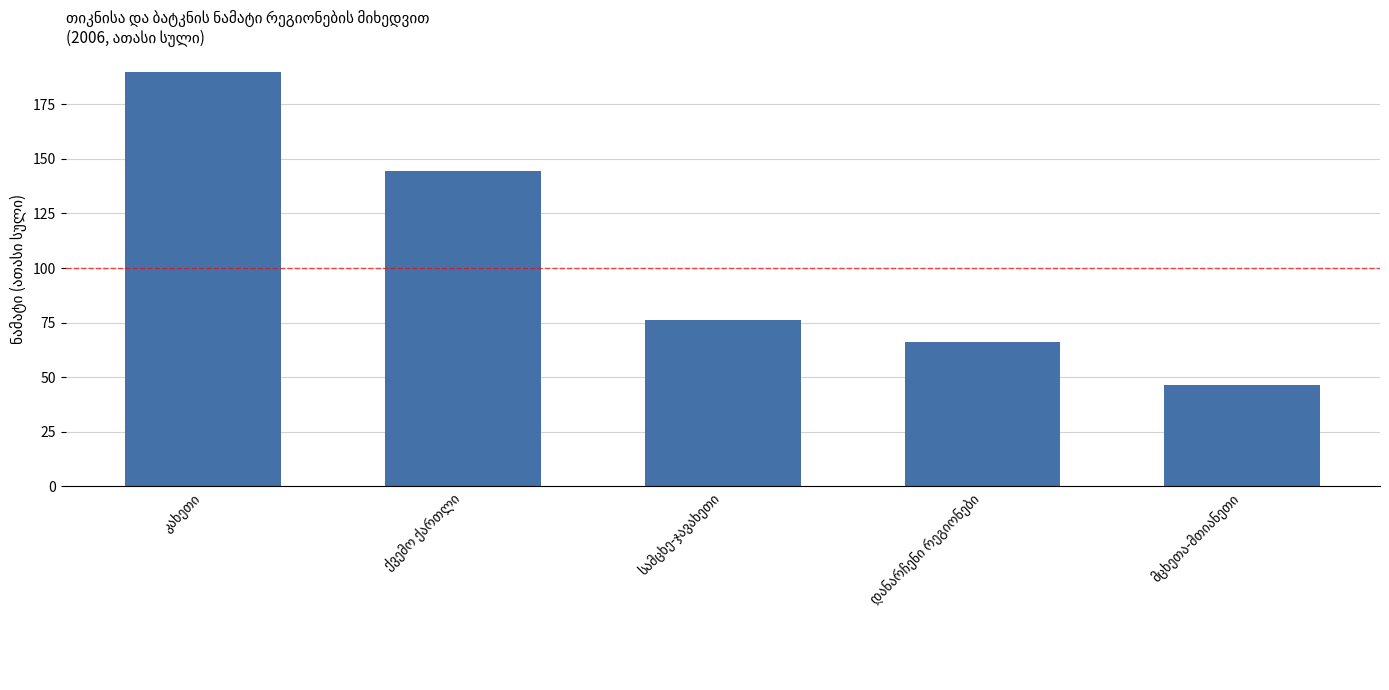

What is the value of the 1st bar from the left?

189.9